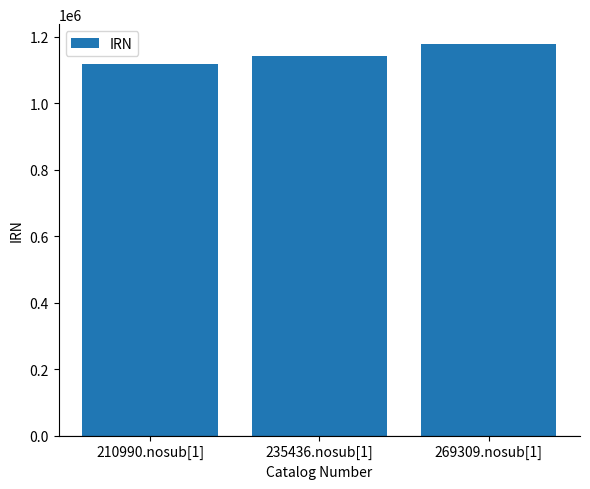

Reading right to left, transcribe all the data shown in this chart.

1178386	1142566	1116241